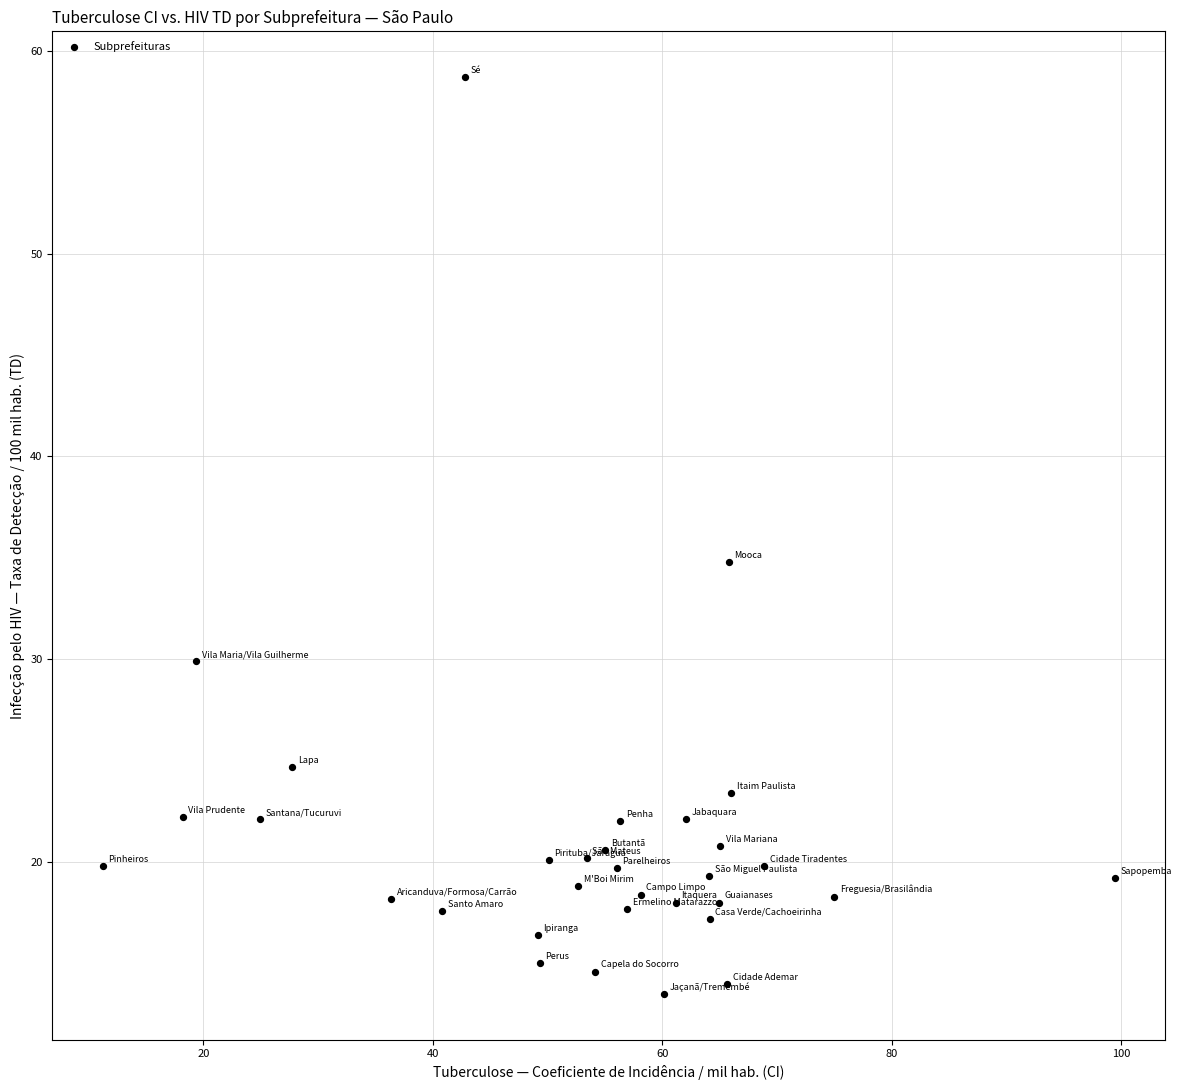

What Y value in the scatter plot is closest to 36?

34.8